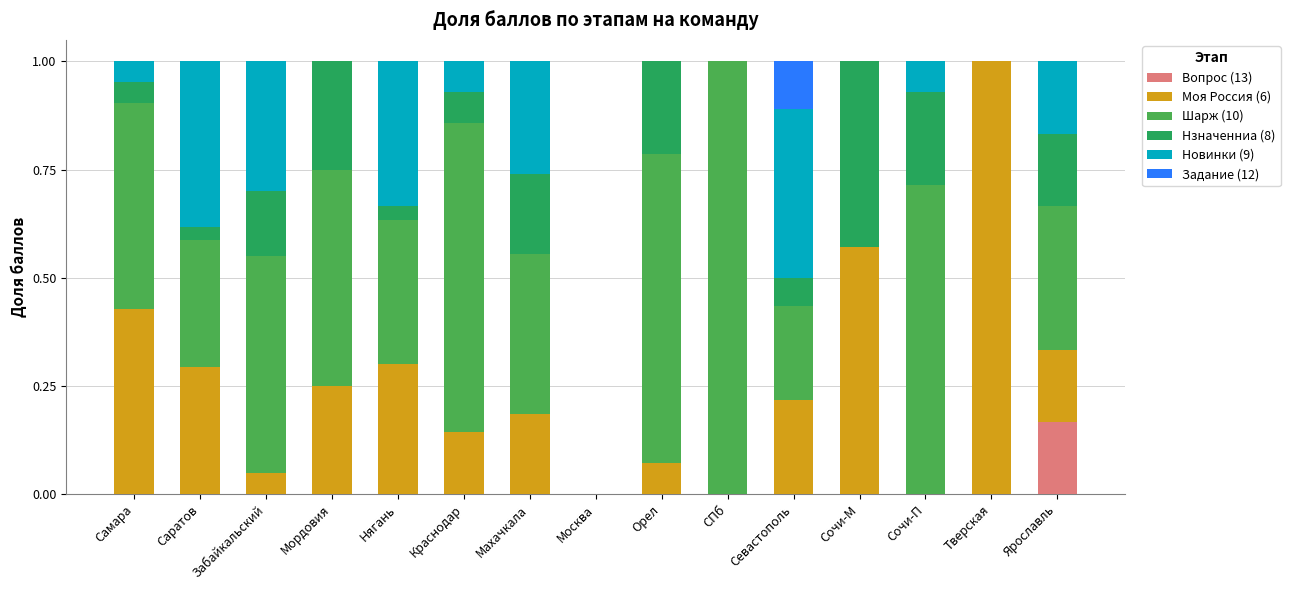

What is the total value across all series at Самара?

1.0